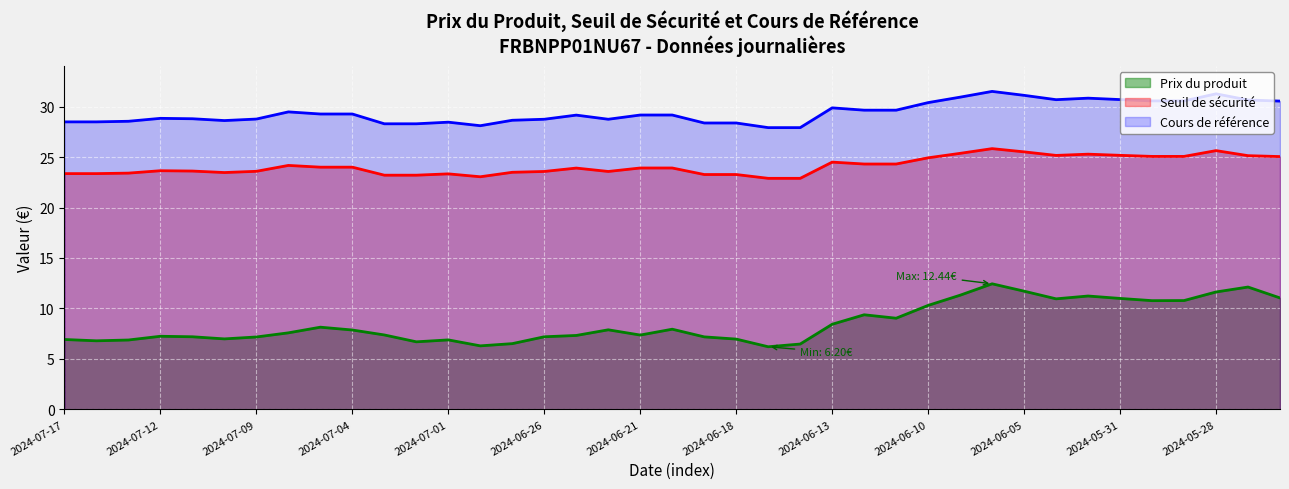

At which label does seuil reach its peak?

29